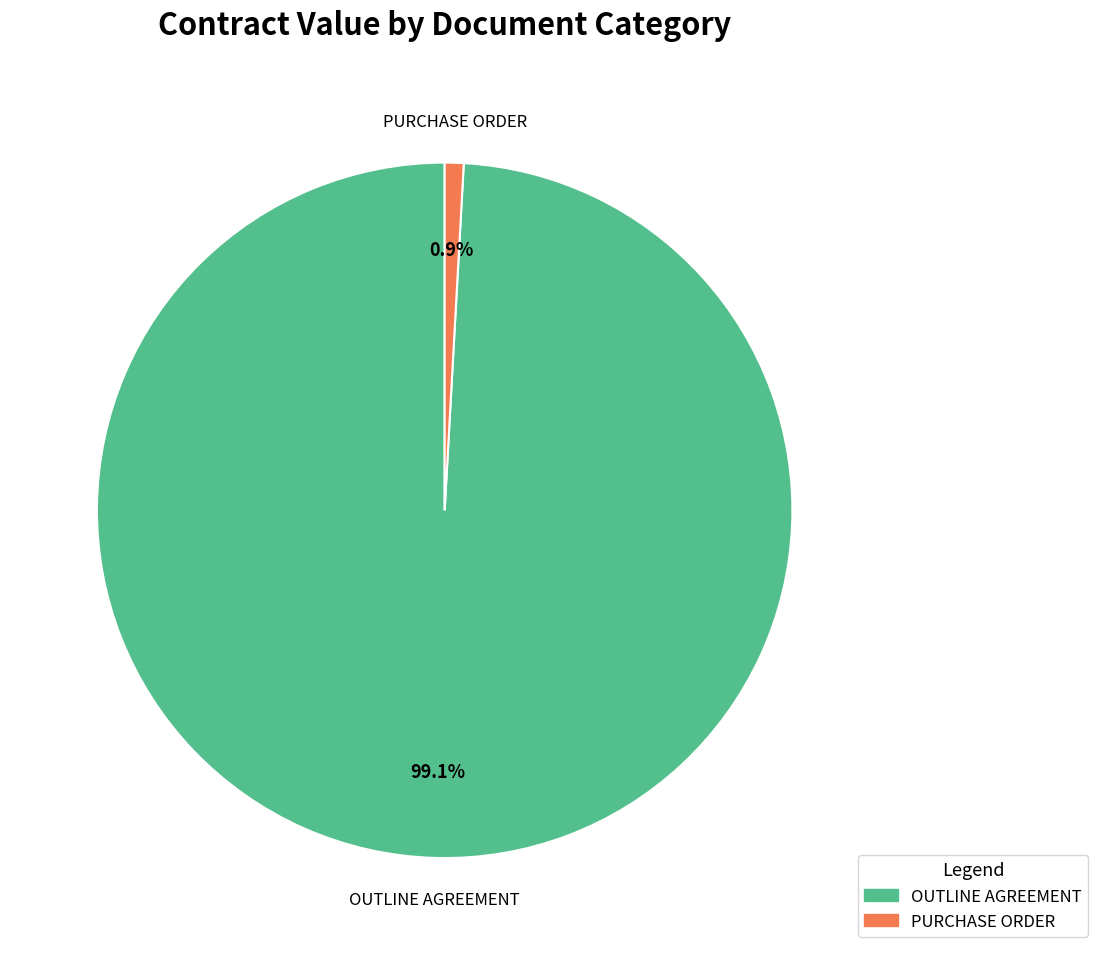

Which slice is the largest?

OUTLINE AGREEMENT